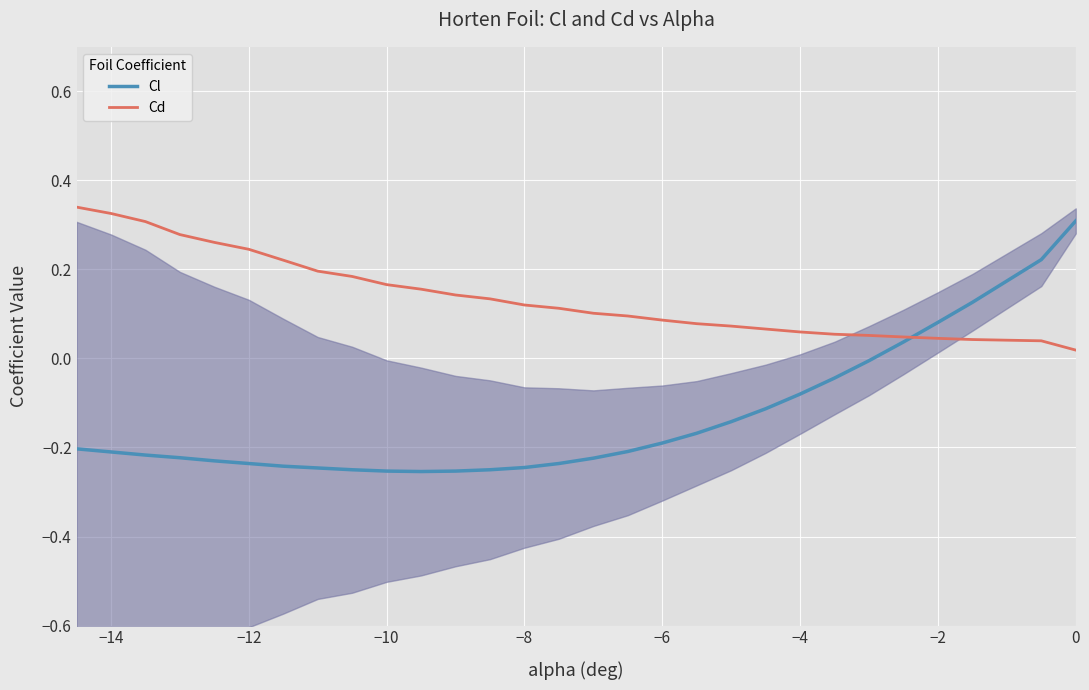

Which series has the widest spread of values?

Cl